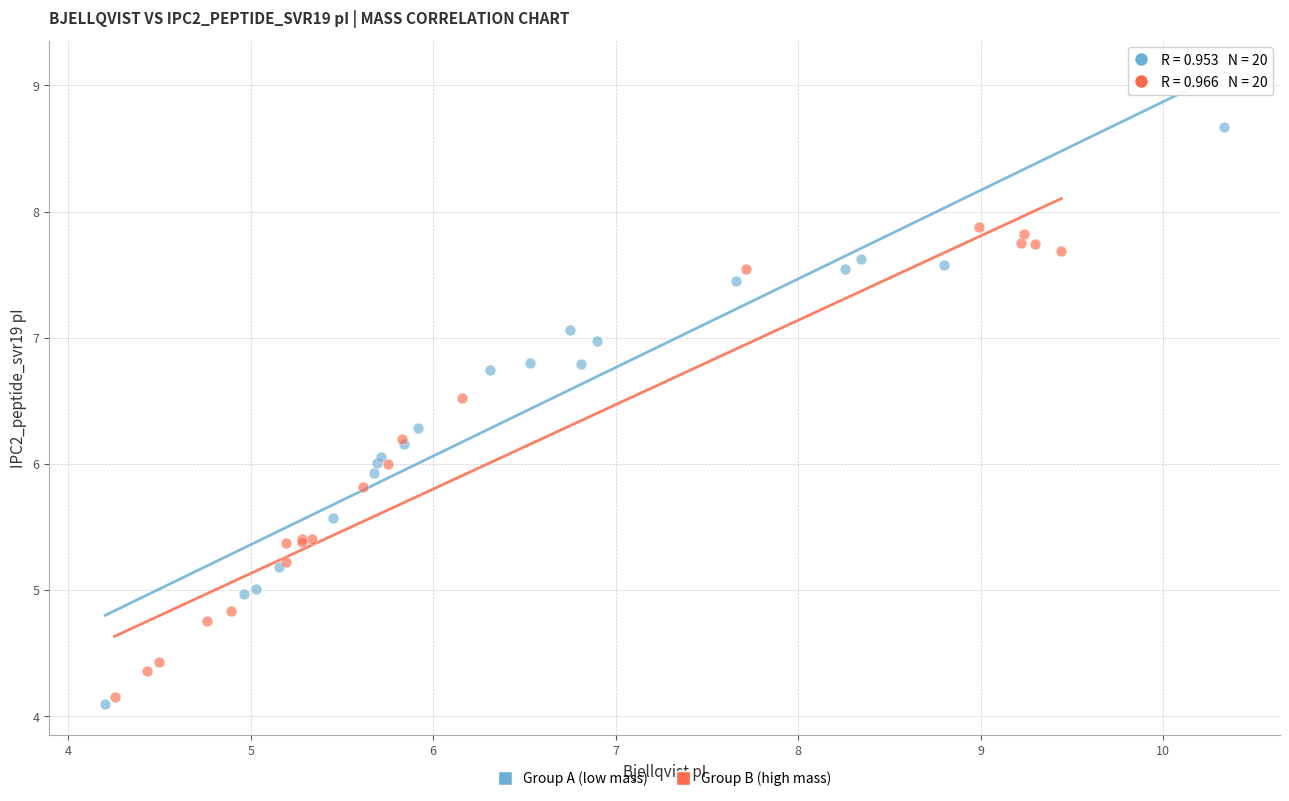

Which series contains the highest Y value?

Group A (low mass)